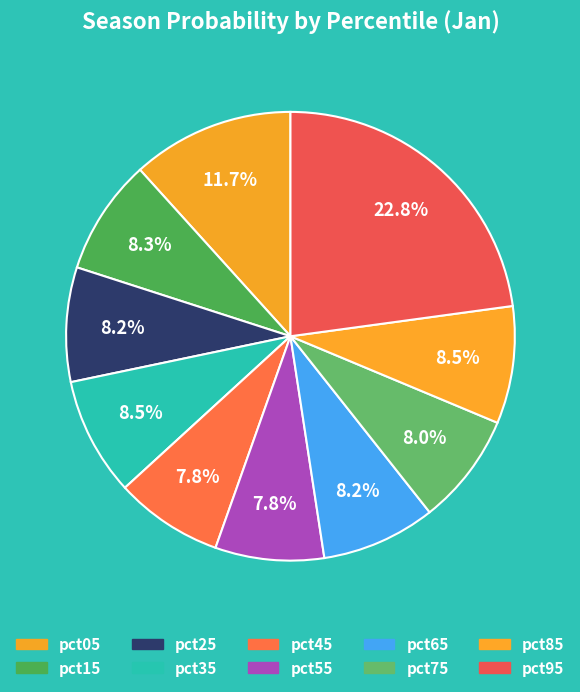

Is it true that pct55 is 21% of the pie?

False